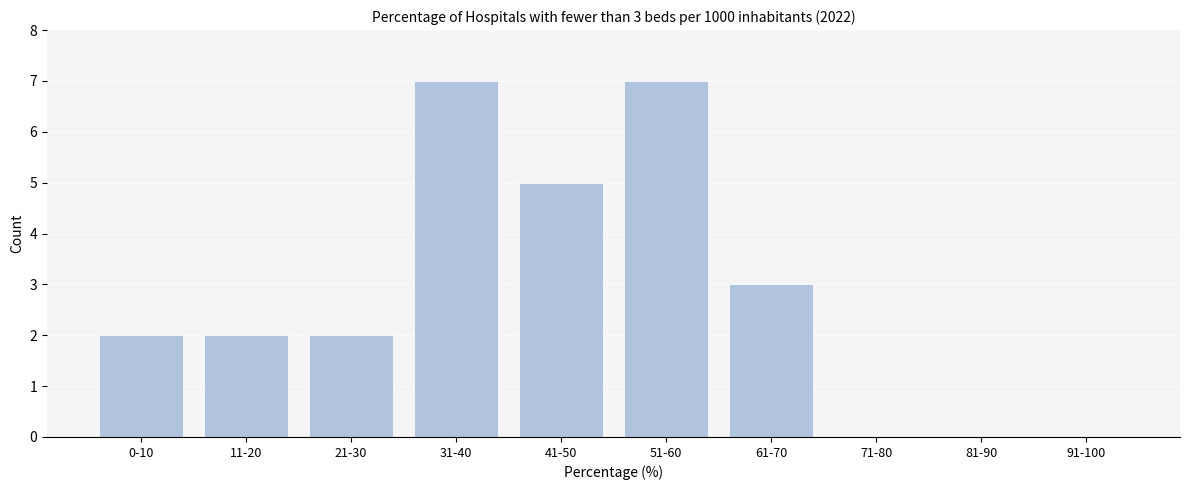

Reading left to right, transcribe all the data shown in this chart.

0-10=2	11-20=2	21-30=2	31-40=7	41-50=5	51-60=7	61-70=3	71-80=0	81-90=0	91-100=0